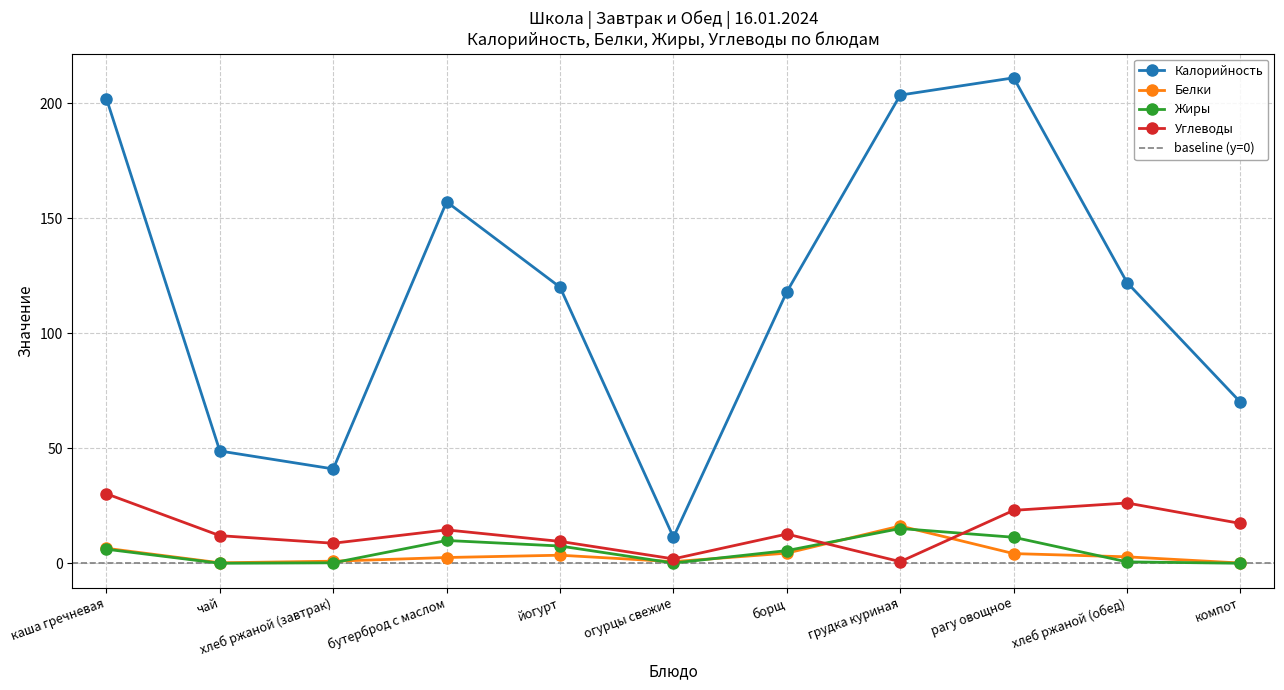

What is the value of the Калорийность point at the 2nd from the left?

48.8